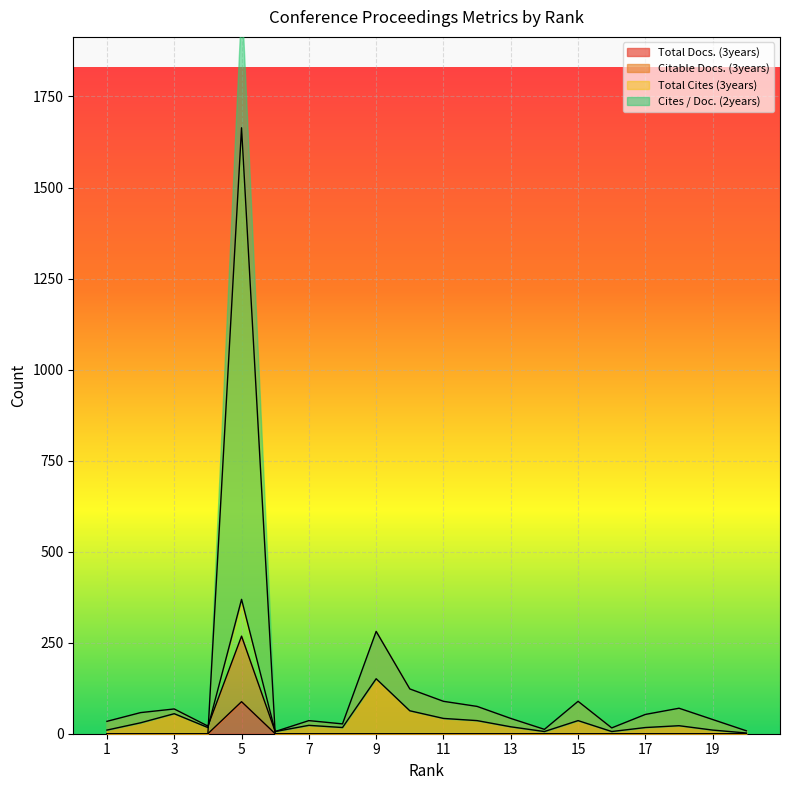

At which category is the sum across all series the highest?

5